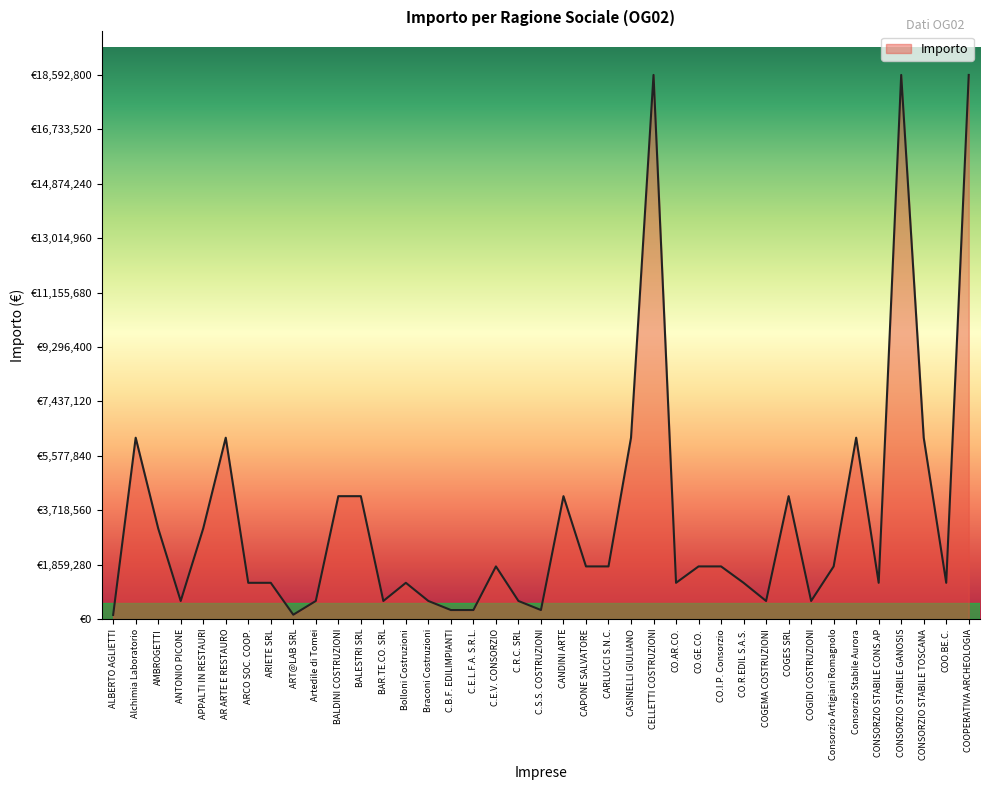

Read the value at Consorzio Artigiani Romagnolo, to the nearest 50.

1800000